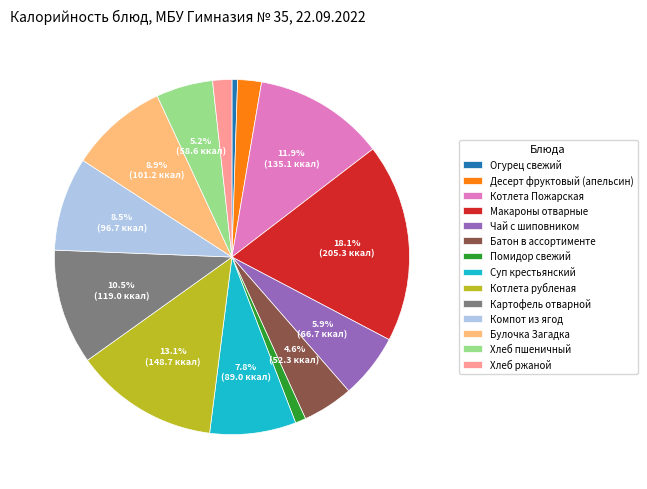

Which slice is the largest?

Макароны отварные